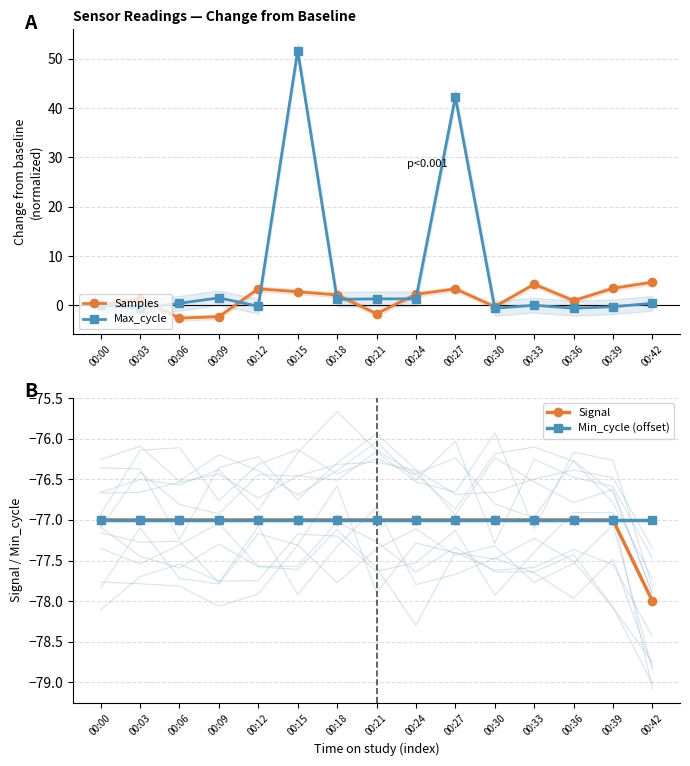

At which category does the chart reach its peak across all series?

00:15